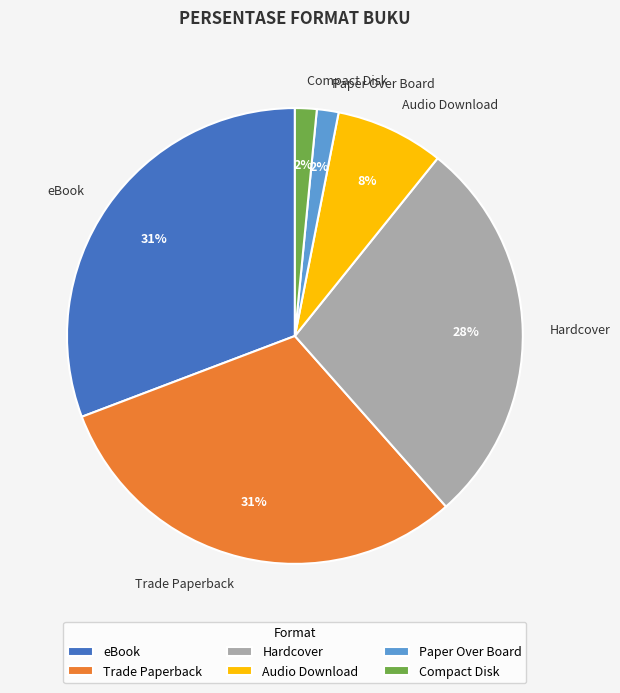

To the nearest percent, what is the average slice percentage?

17%